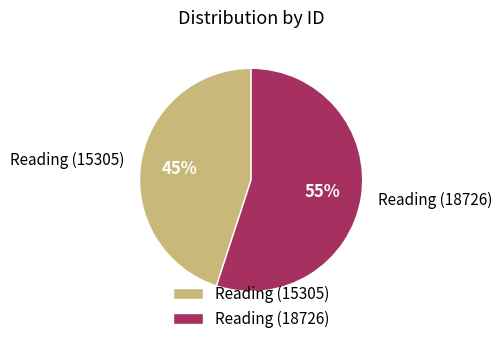

To the nearest percent, what is the difference between the largest and smallest slice percentages?

10%